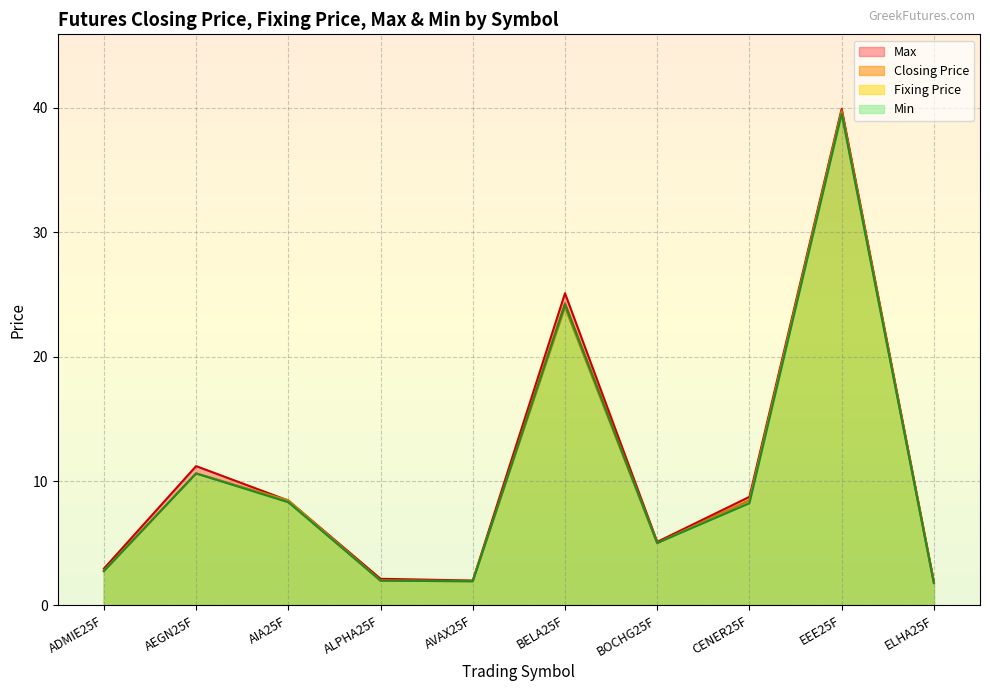

Reading right to left, extract all data points from this chart.

Closing Price: ELHA25F=1.8	EEE25F=39.8	CENER25F=8.4	BOCHG25F=5.0	BELA25F=24.3	AVAX25F=1.9	ALPHA25F=2.0	AIA25F=8.4	AEGN25F=10.6	ADMIE25F=2.8
Fixing Price: ELHA25F=1.8	EEE25F=39.7	CENER25F=8.4	BOCHG25F=5.0	BELA25F=23.9	AVAX25F=2.0	ALPHA25F=2.0	AIA25F=8.4	AEGN25F=10.6	ADMIE25F=2.8
Max: ELHA25F=1.9	EEE25F=39.9	CENER25F=8.7	BOCHG25F=5.1	BELA25F=25.1	AVAX25F=2.0	ALPHA25F=2.1	AIA25F=8.4	AEGN25F=11.2	ADMIE25F=3.0
Min: ELHA25F=1.8	EEE25F=39.5	CENER25F=8.2	BOCHG25F=5.0	BELA25F=24.2	AVAX25F=1.9	ALPHA25F=2.0	AIA25F=8.3	AEGN25F=10.6	ADMIE25F=2.8